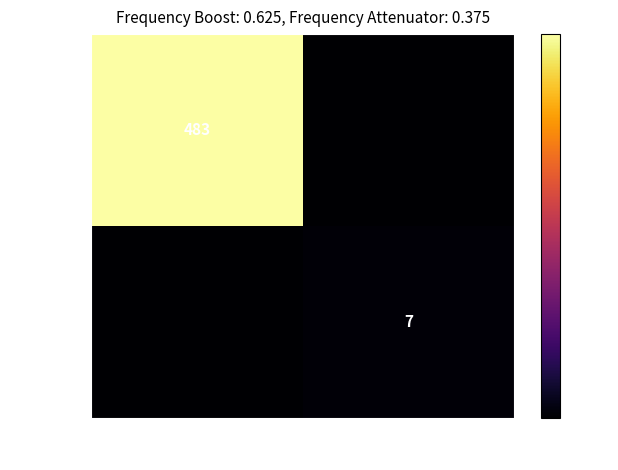

Is it true that 1dcfe9b4… equals 334 at -1?

False